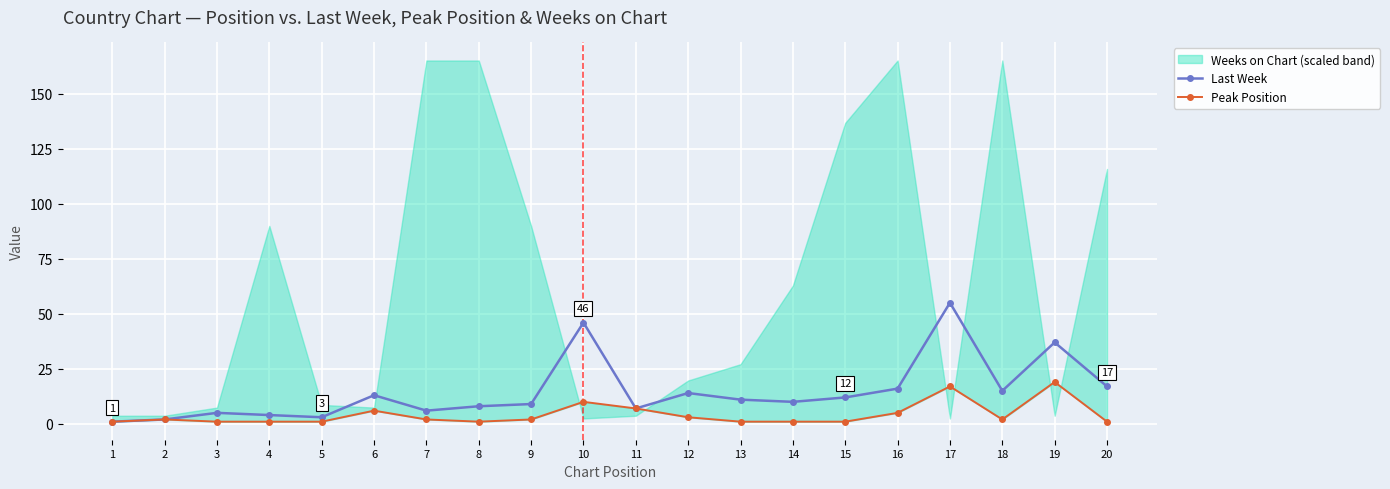

How many interior local peaks does the Last Week series have?

6